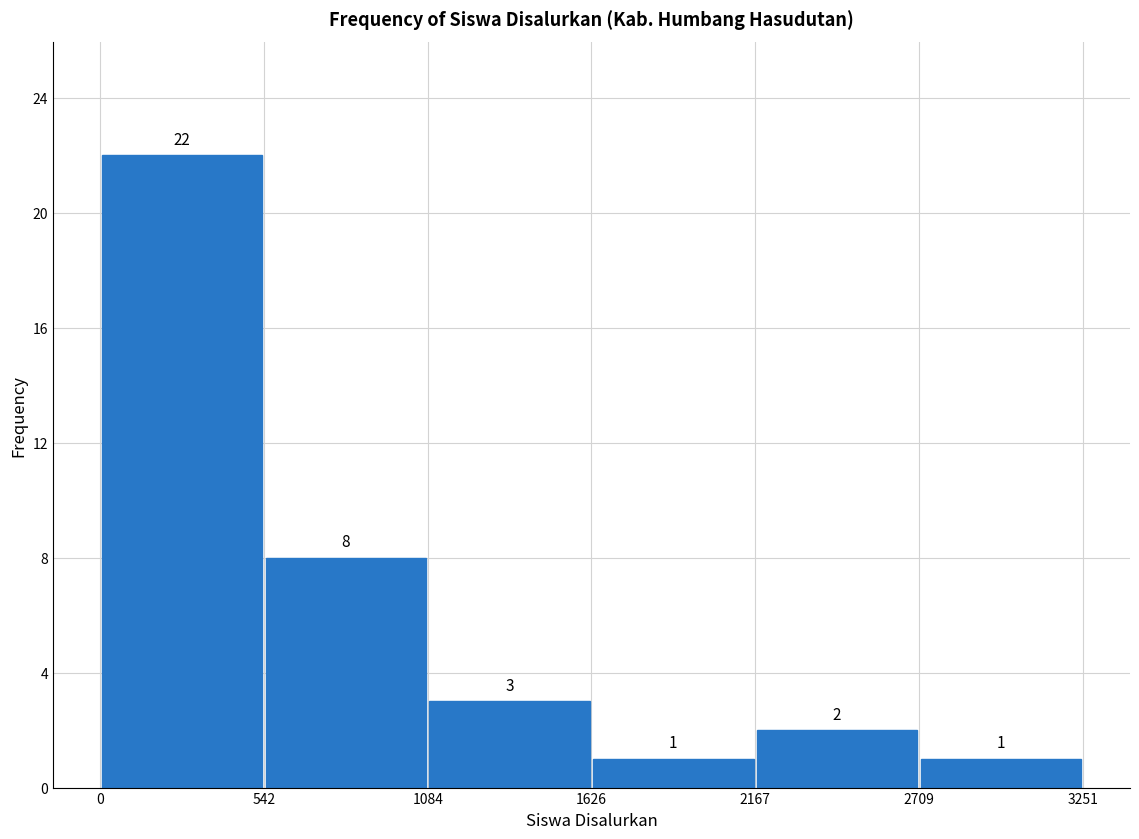

Which range on the x-axis has the tallest bar?

0 to 542